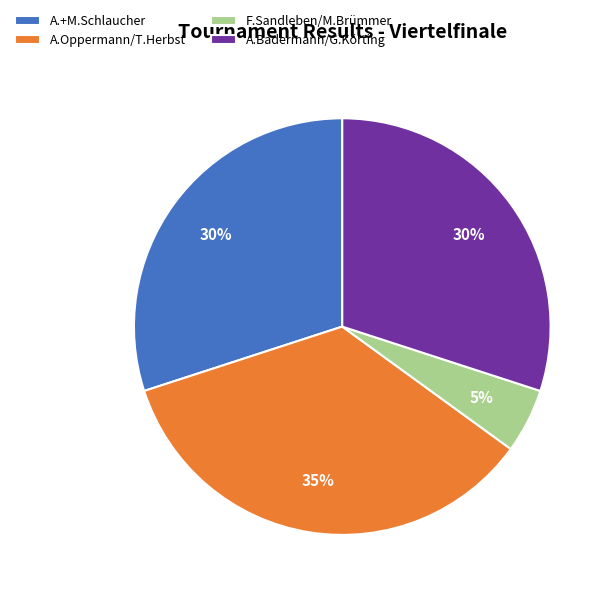

Do F.Sandleben/M.Brümmer and A.Oppermann/T.Herbst together represent more than half of the pie?

No